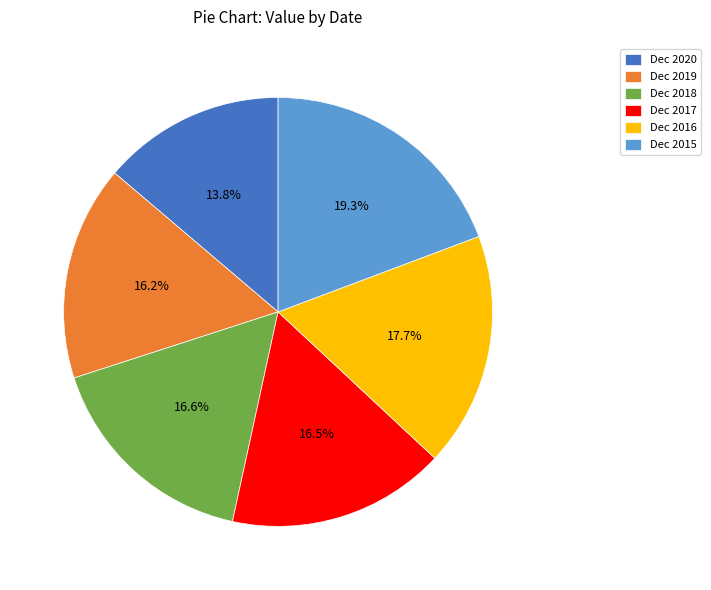

Which slice is the largest?

Dec 2015